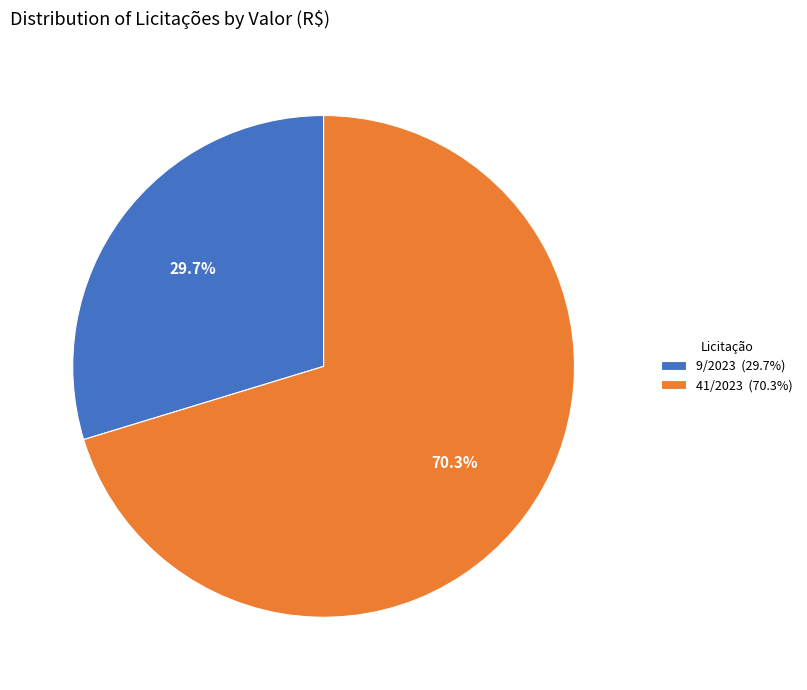

What is the ratio of the value at 41/2023 to the value at 9/2023?

2.4